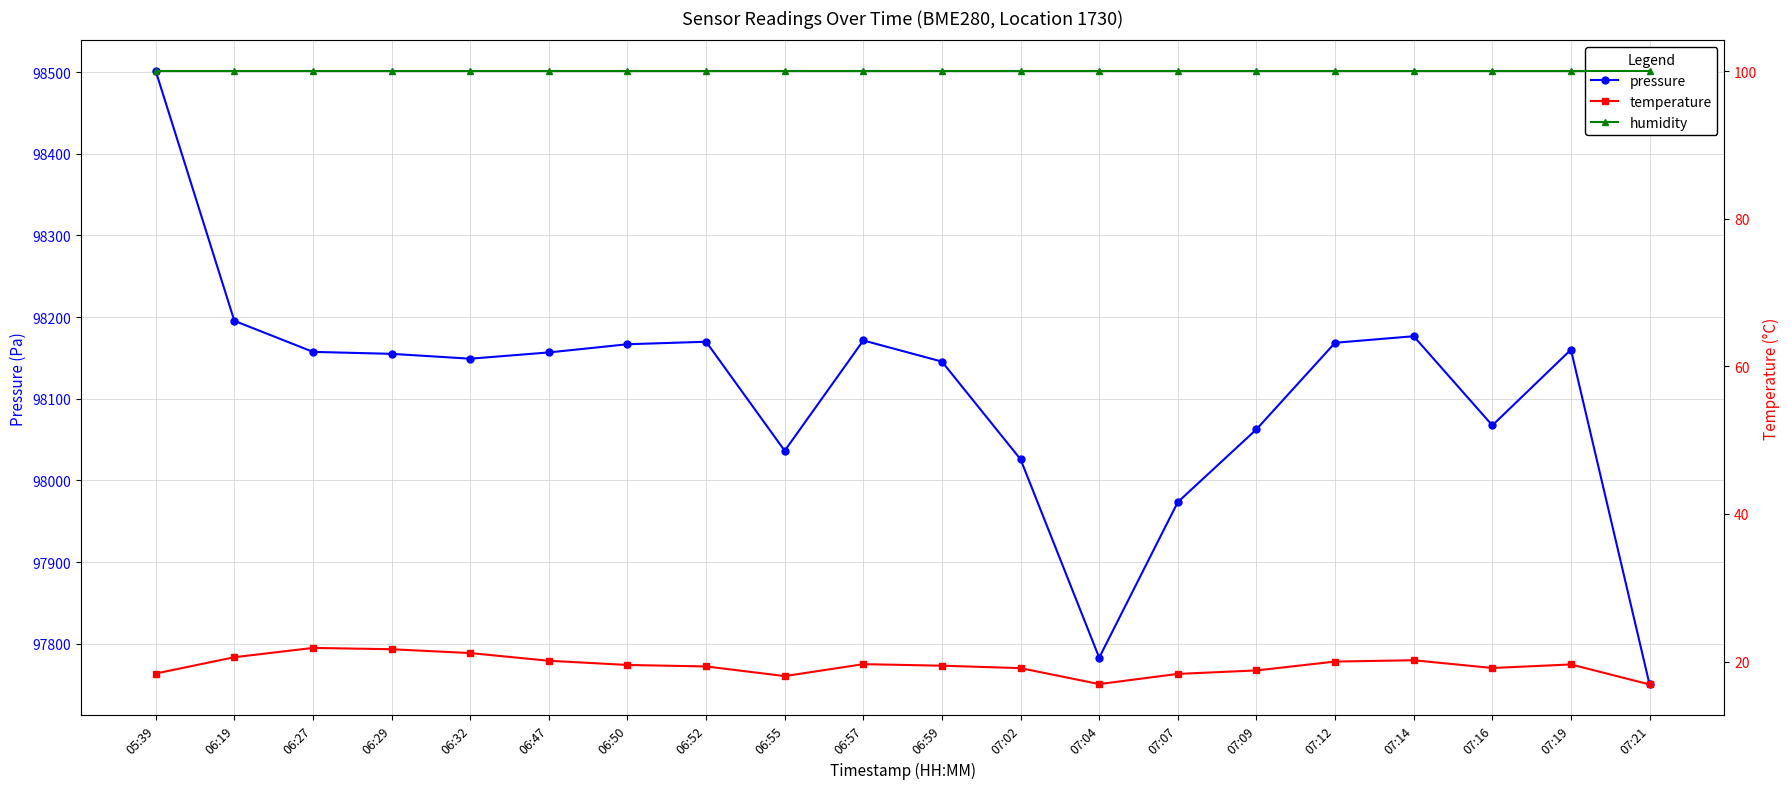

Which label corresponds to the smallest value in the chart?

07:21